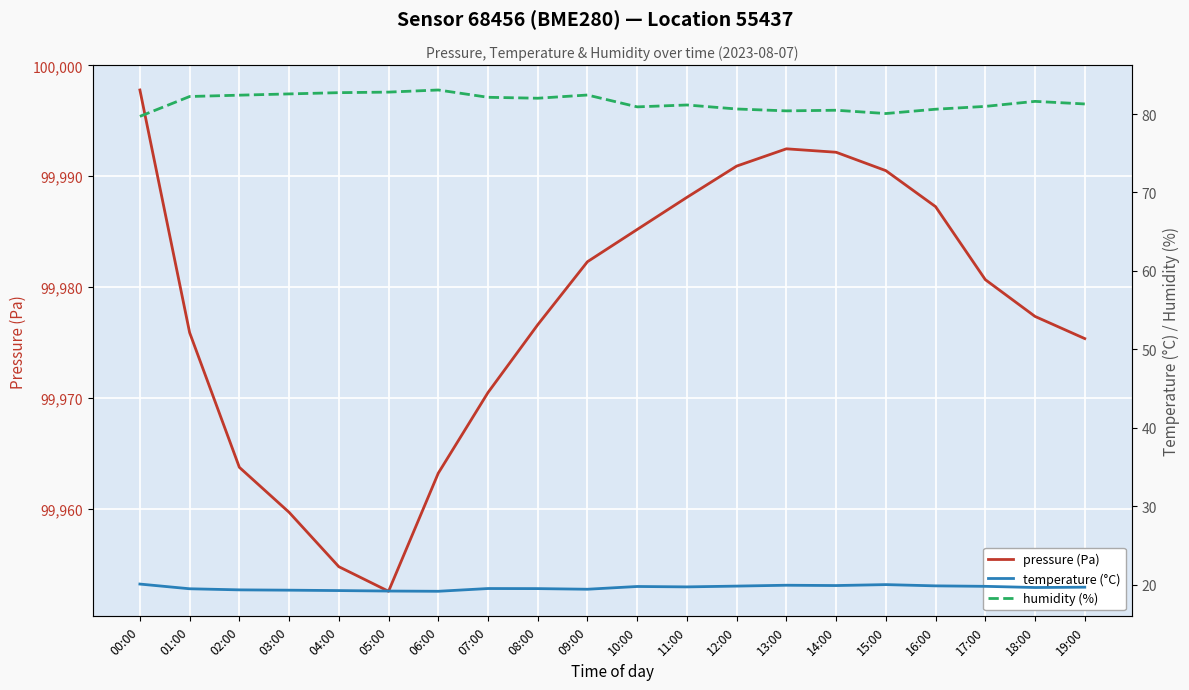

At which label is temperature (°C) closest to 19?

06:00